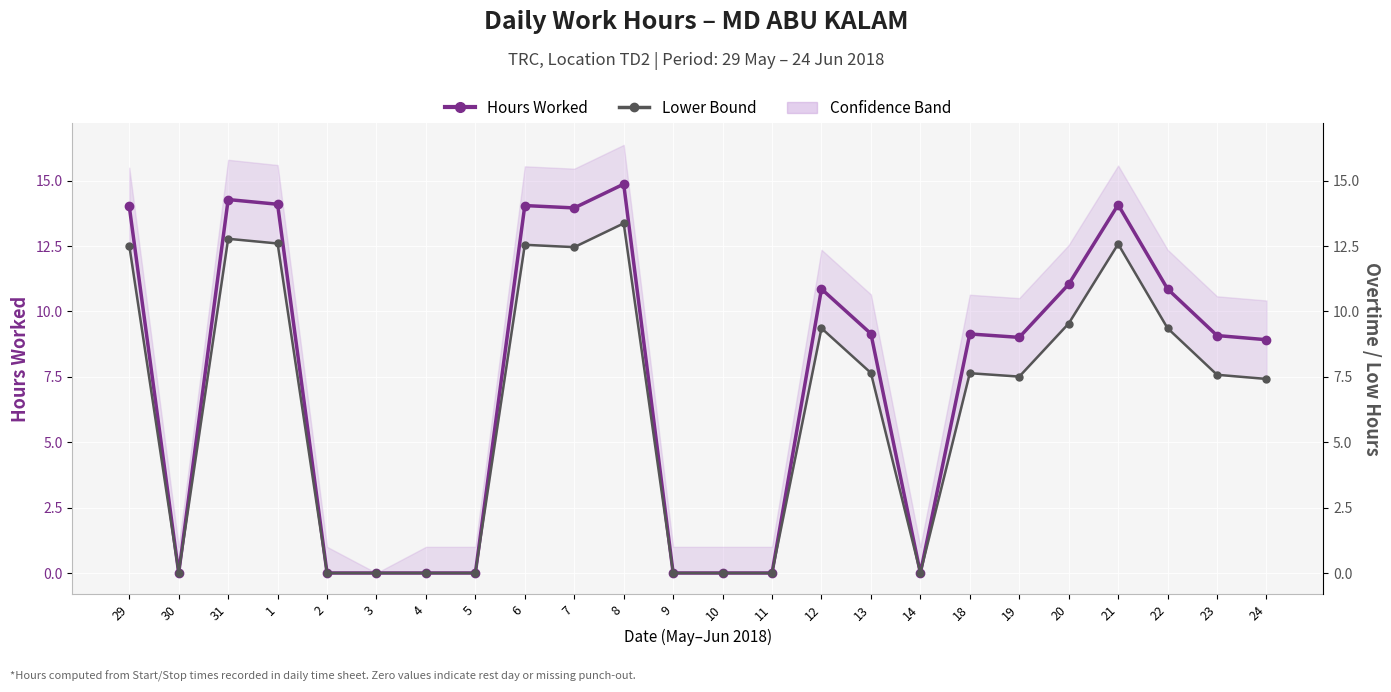

What is the total value across all series at 13?

16.8